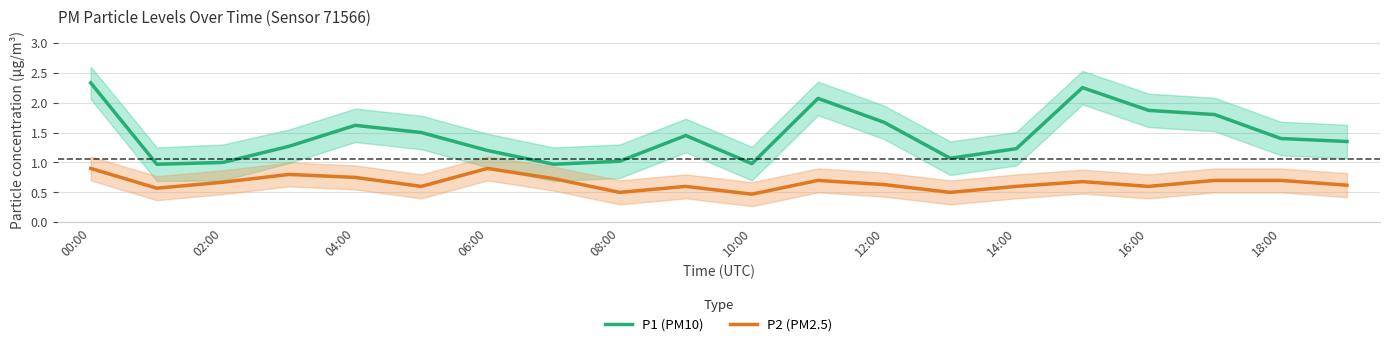

What is the lowest value of the P2 (PM2.5) series?

0.5